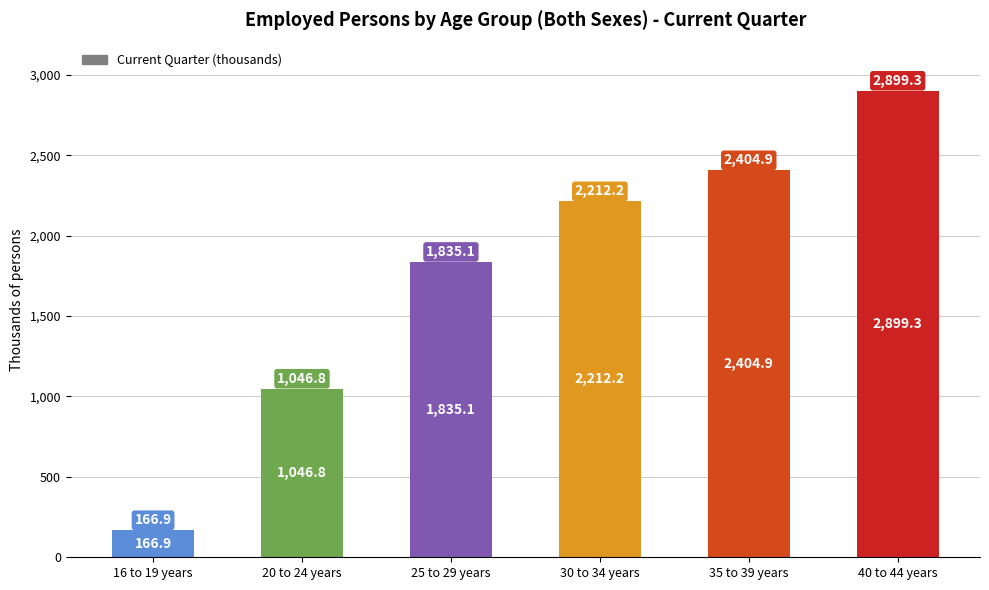

What is the change in value from 16 to 19 years to 40 to 44 years?

+2732.4